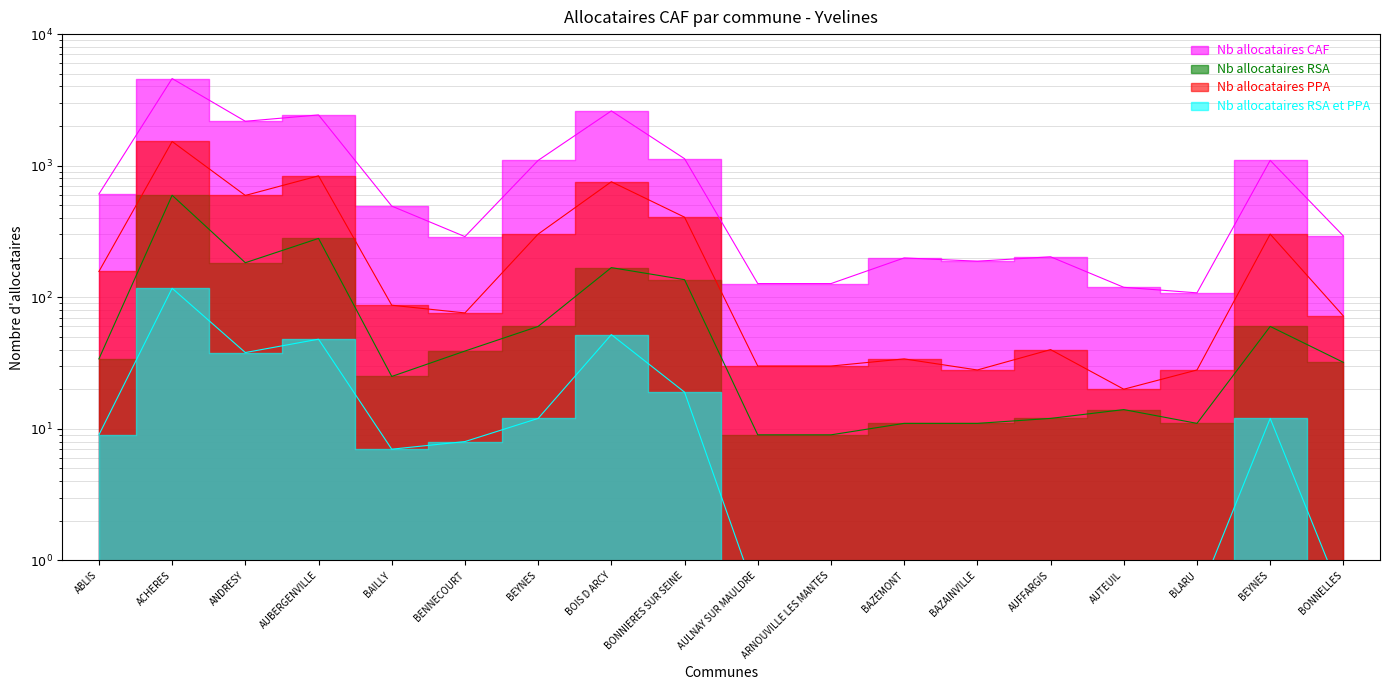

What is the difference between the Nb allocataires PPA values at ANDRESY and AUTEUIL?

574.0